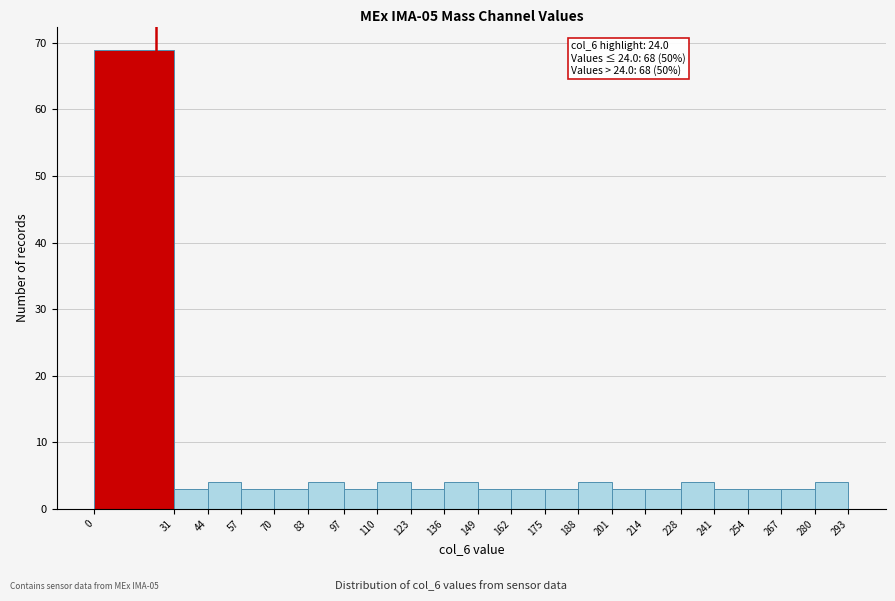

Over which range of the x-axis is the bar tallest?

0 to 31